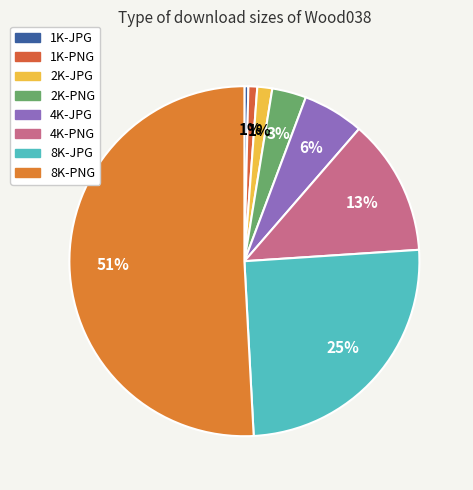

Approximately how many times larger is the value at 2K-PNG compared to 8K-PNG?

0.1